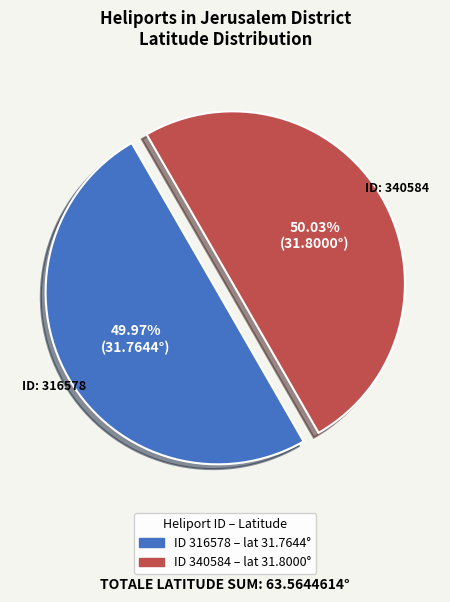

Is there a majority slice in this chart?

Yes